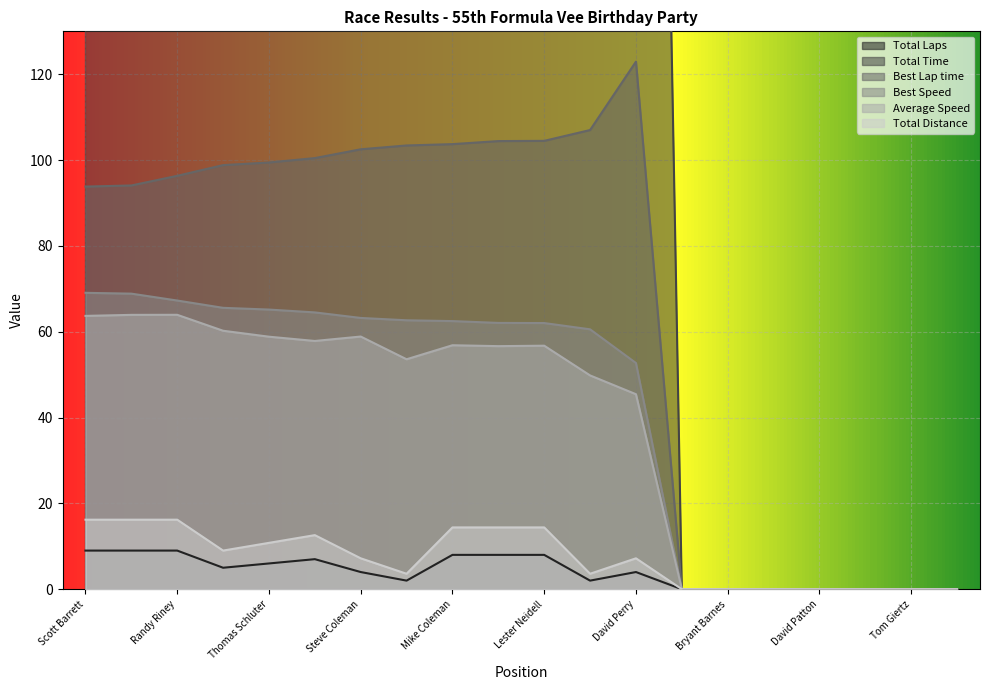

What value does the Average Speed series have at Randy Riney?

63.9